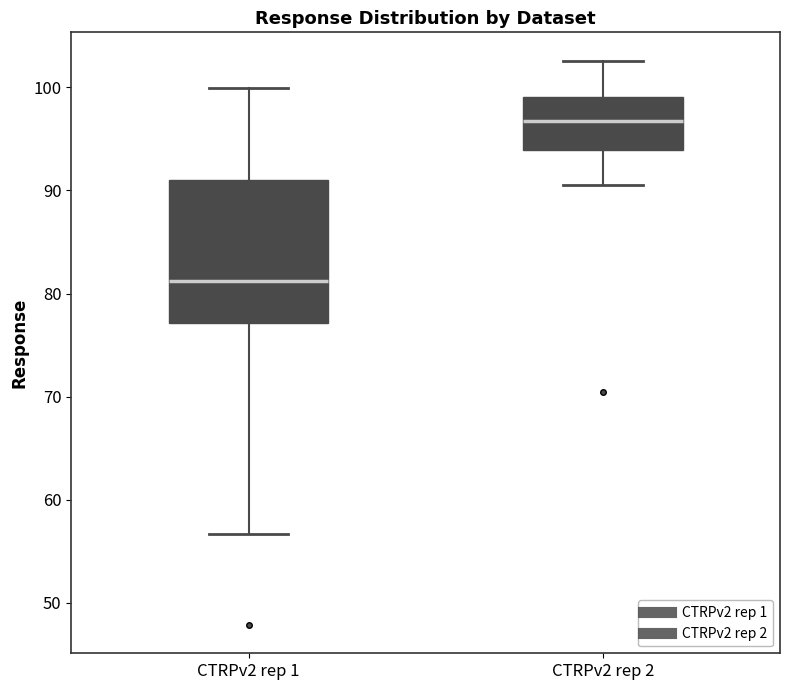

Which box is the tallest, from its lower edge to its upper edge?

CTRPv2 rep 1